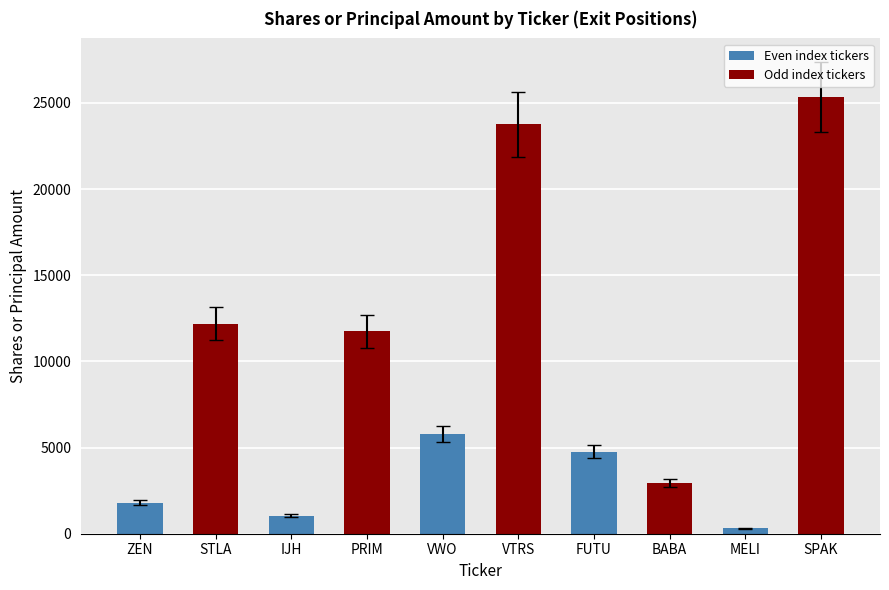

What is the difference between the values at SPAK and STLA?

13148